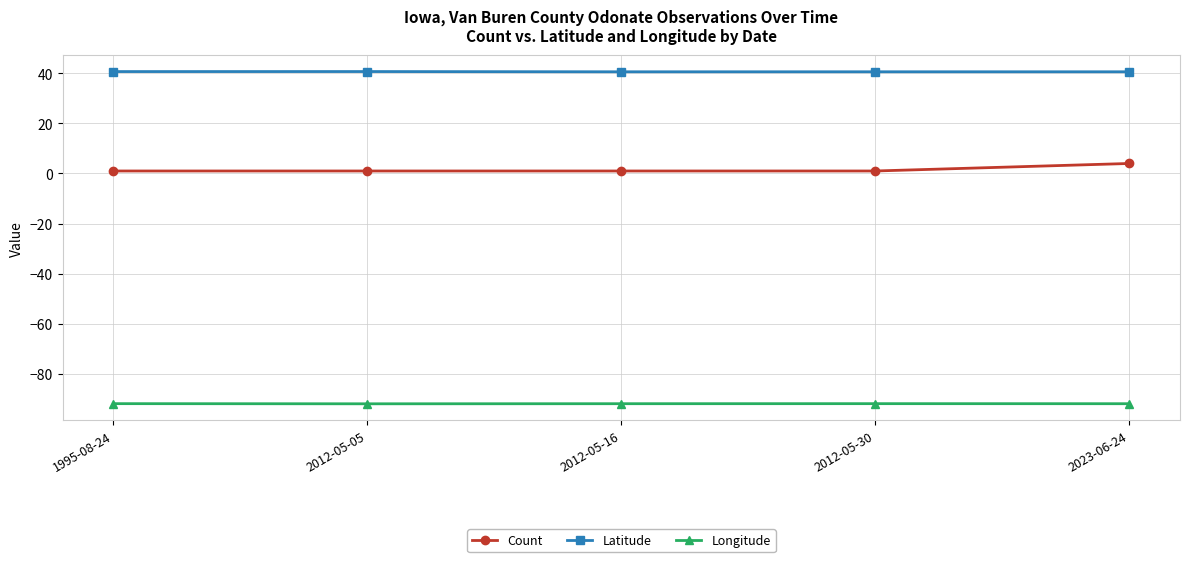

True or false: Latitude and Count intersect in this chart.

False